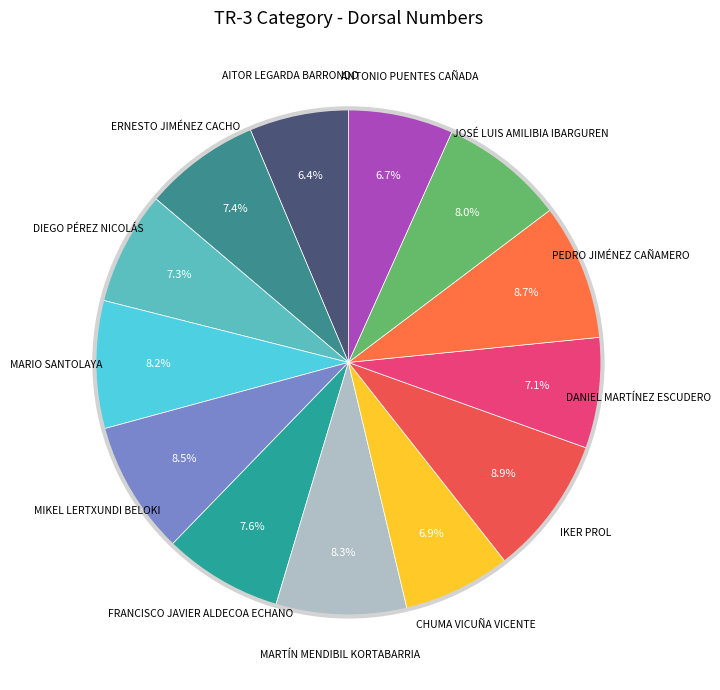

How many slices are in this pie chart?

13